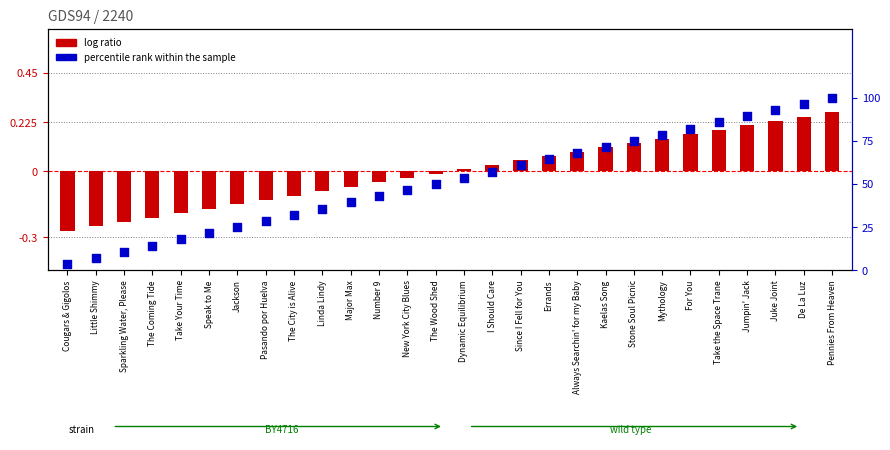

At how many categories does at least one series exceed 84?

5